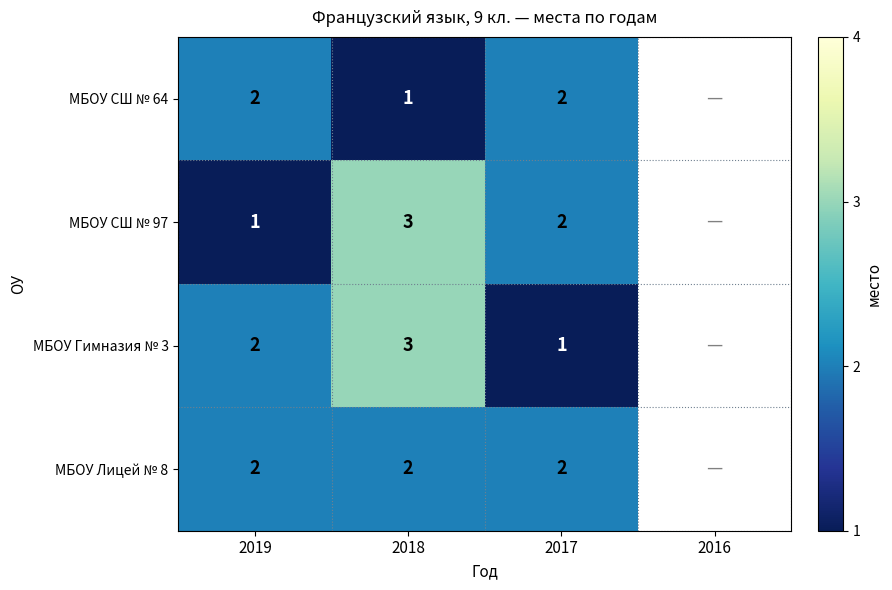

The value of МБОУ Гимназия № 3 at 2017 is 1.5. True or false?

False